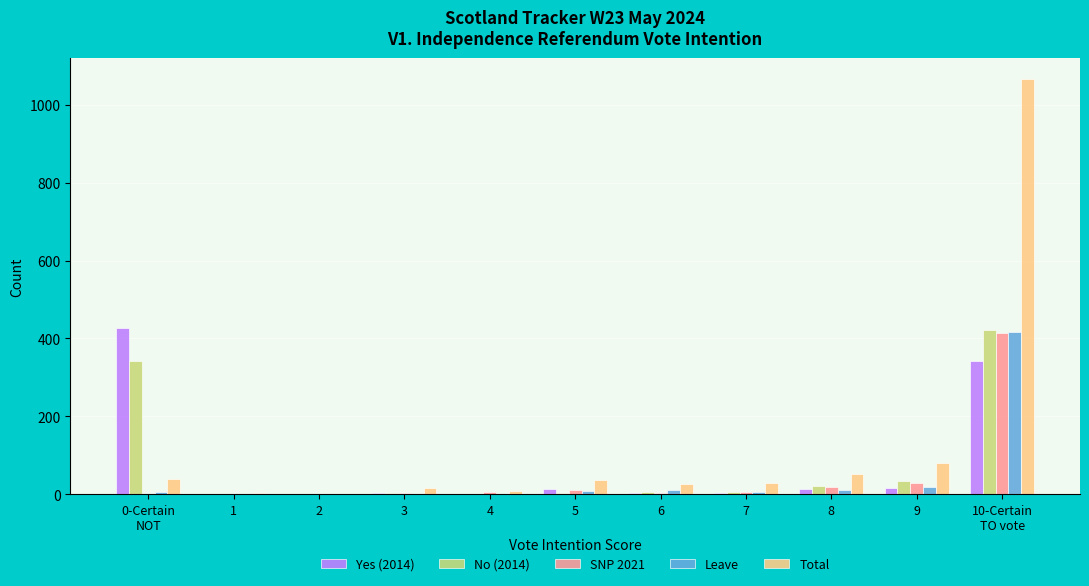

True or false: Yes (2014) has a value of 343 at 10-Certain
TO vote.

True